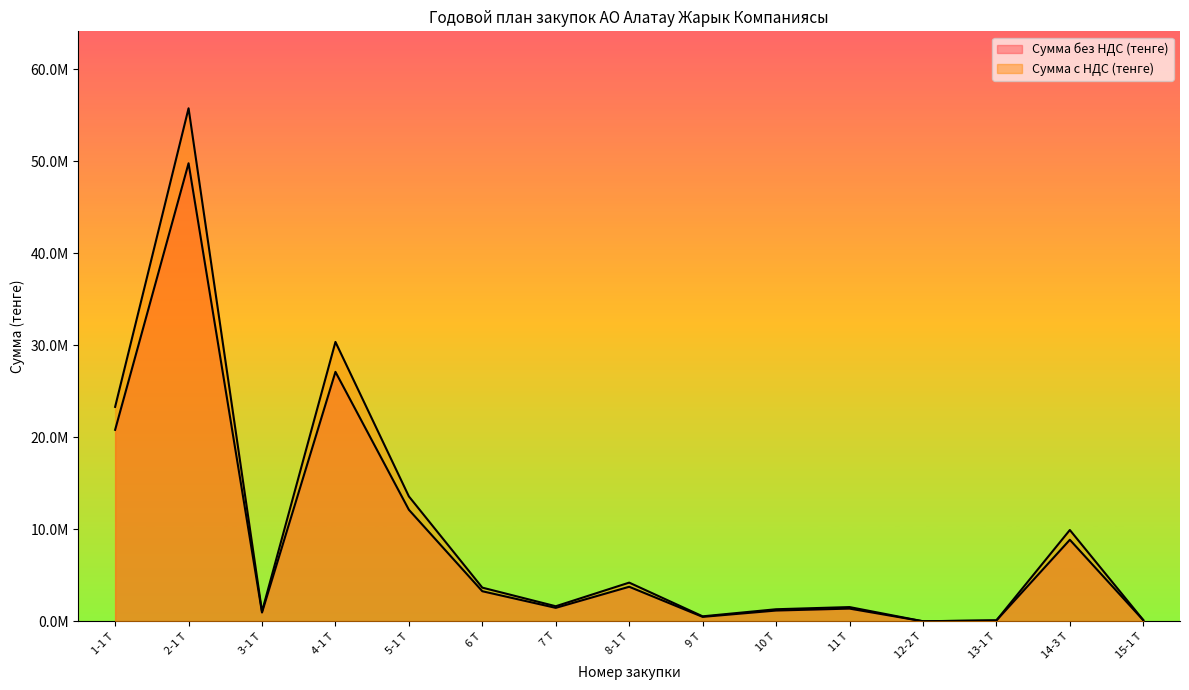

Reading left to right, list all the values displayed in this chart.

Сумма без НДС (тенге): 20814867	49801500	951060	27119400	12124717	3267547	1461135	3754362	481561	1169168	1379931	3092	89804	8861448	119145
Сумма с НДС (тенге): 23312651	55777680	1065187	30373728	13579683	3659653	1636471	4204885	539348	1309468	1545523	3464	100580	9924822	133443